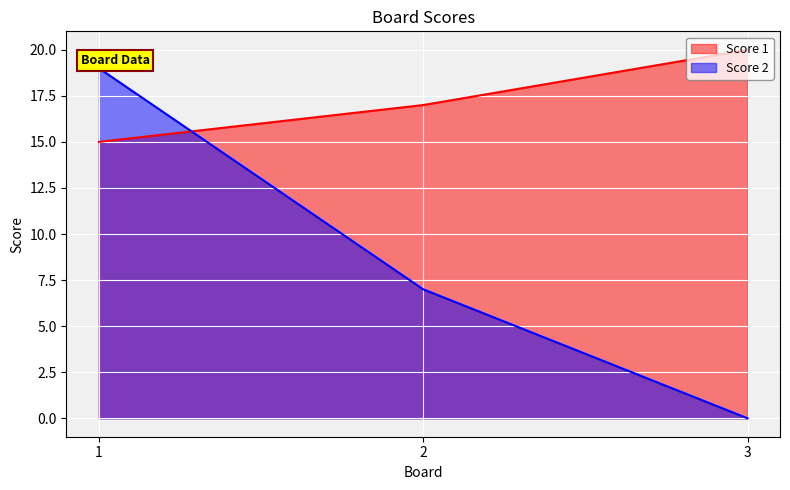

At which label does Score 2 reach its peak?

1